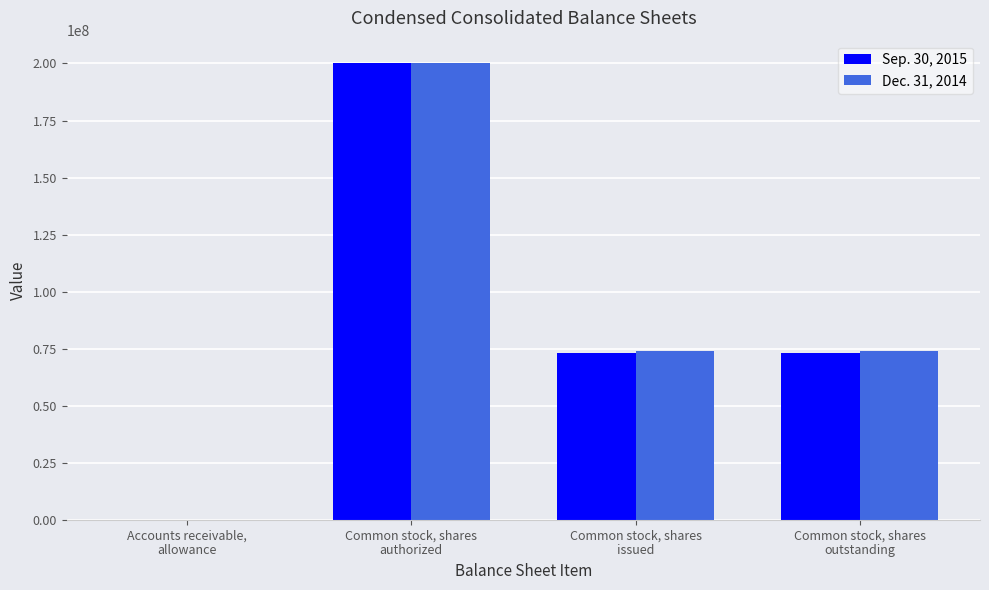

What is the maximum value shown in the chart?

200000000